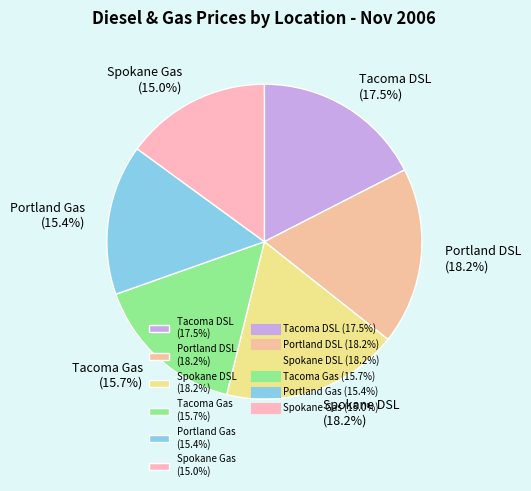

How much of the chart is everything except Tacoma Gas?

84.3%